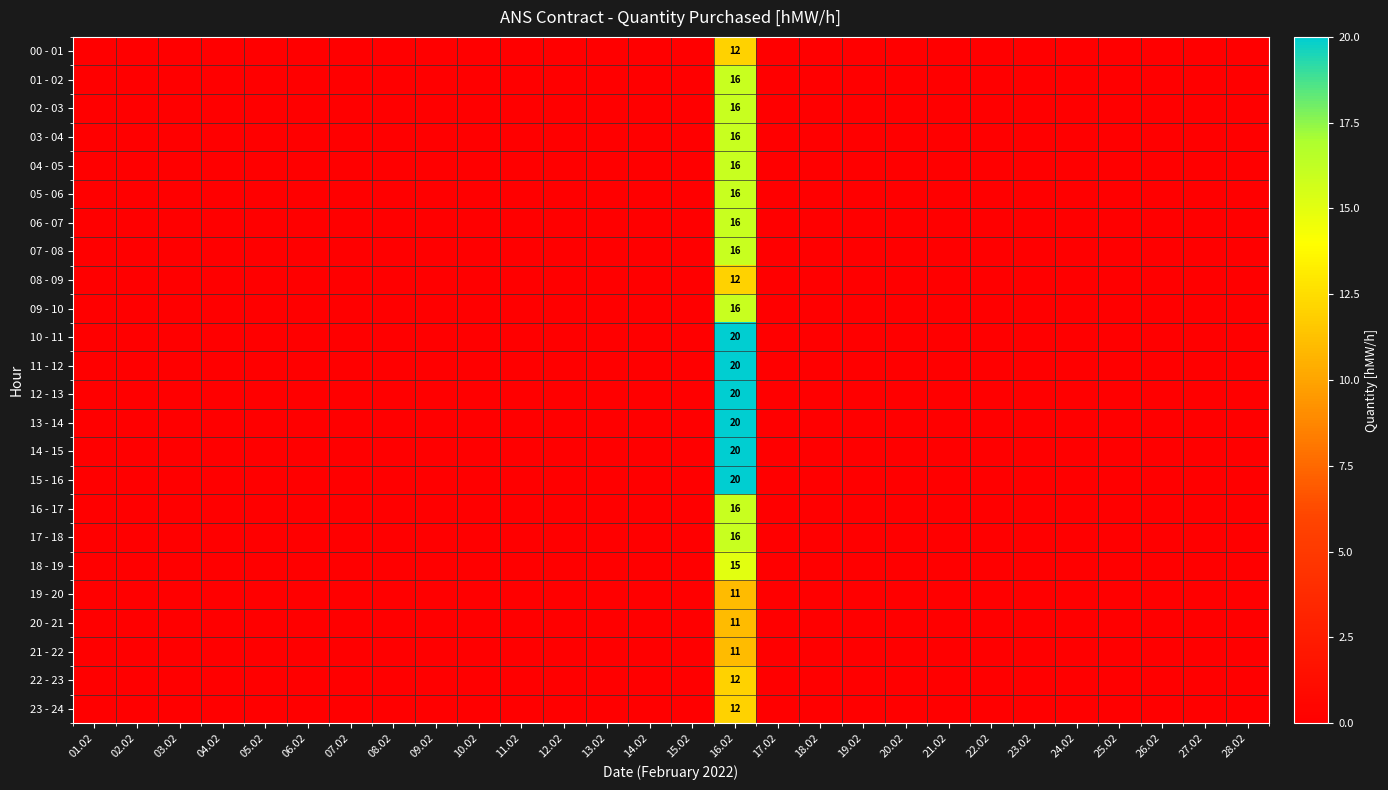

What is the maximum value shown in the chart?

20